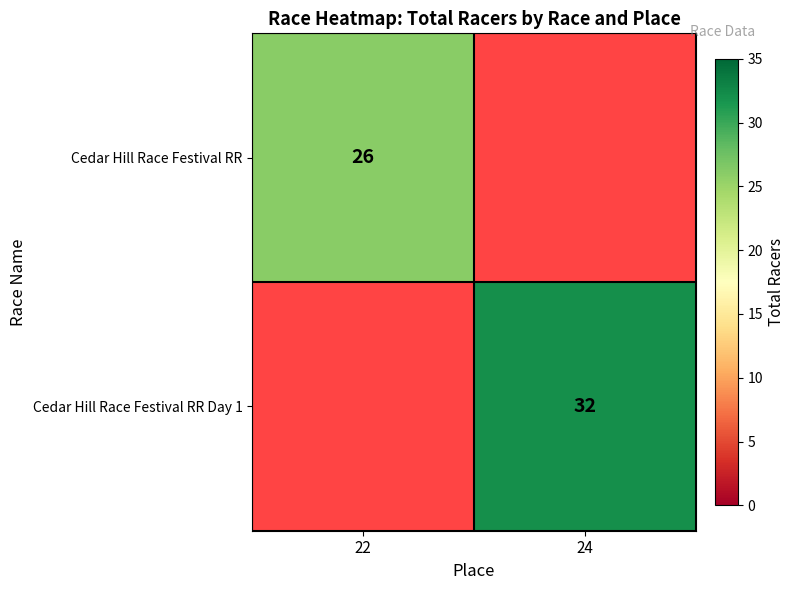

Is the value of Cedar Hill Race Festival RR Day 1 at 24 greater than the value of Cedar Hill Race Festival RR at 22?

Yes